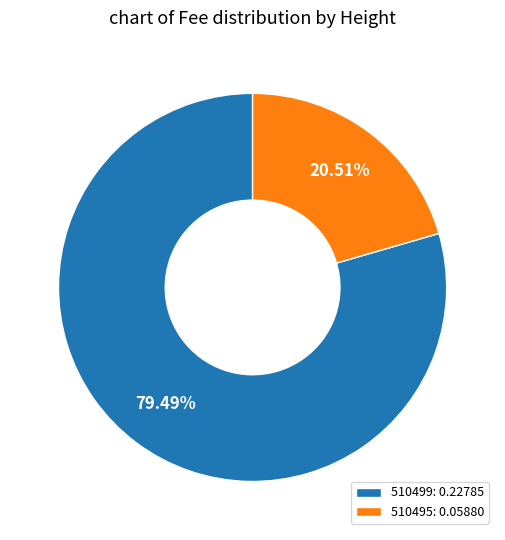

How much of the chart is everything except 510495?

79.5%